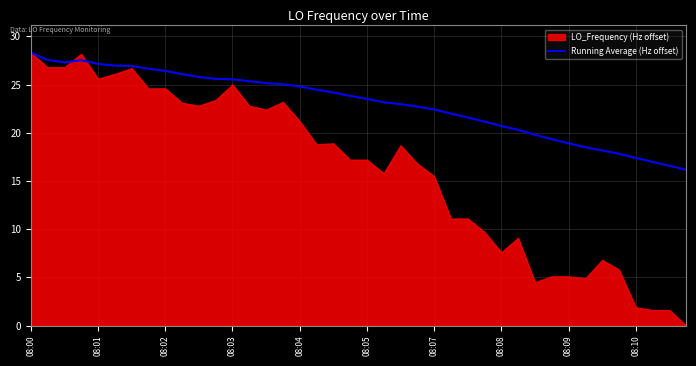

What is the ratio of the value at 08:03 to the value at 26?

1.3